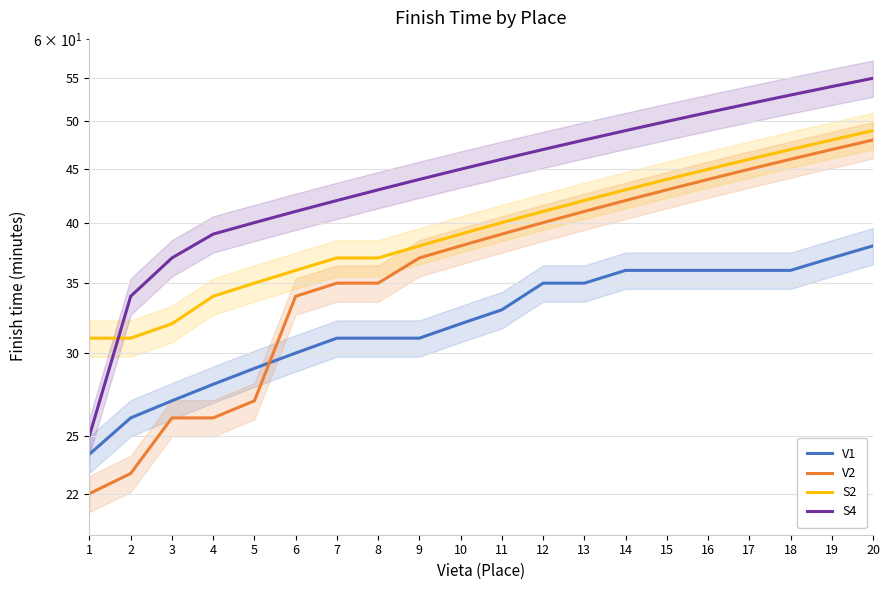

List the series in order of their overall mean, highest first.

S4, S2, V2, V1